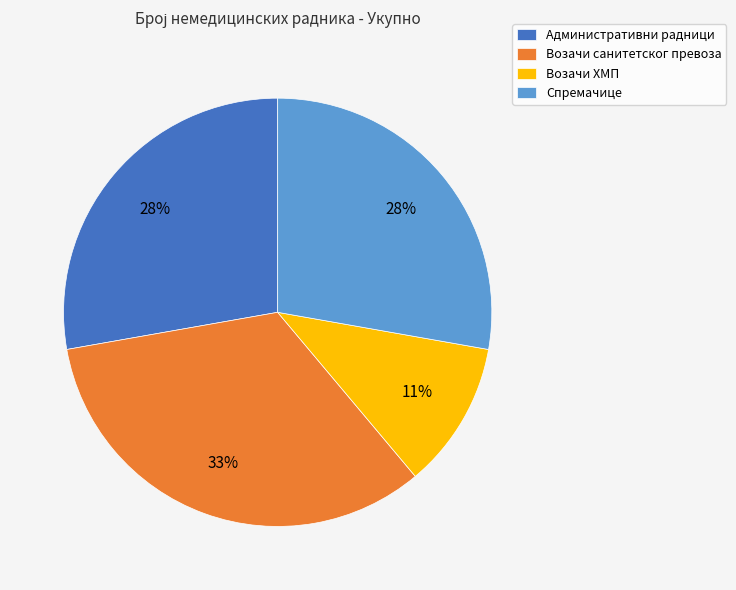

Is the sum of Спремачице and Возачи санитетског превоза greater than half?

Yes